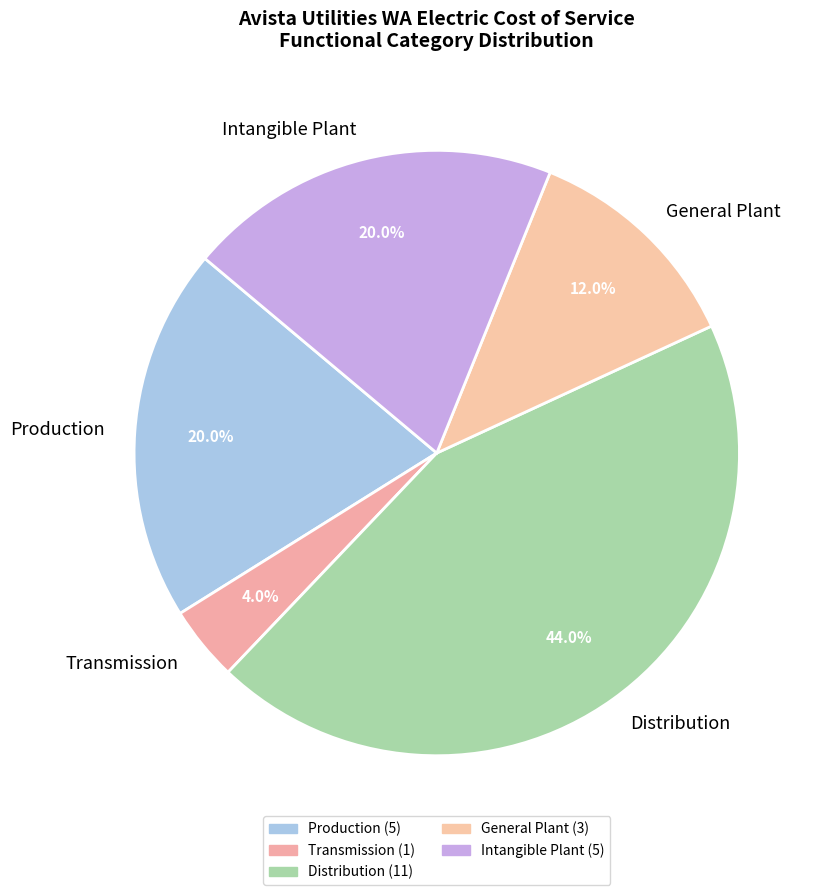

Count the number of slices in the pie.

5